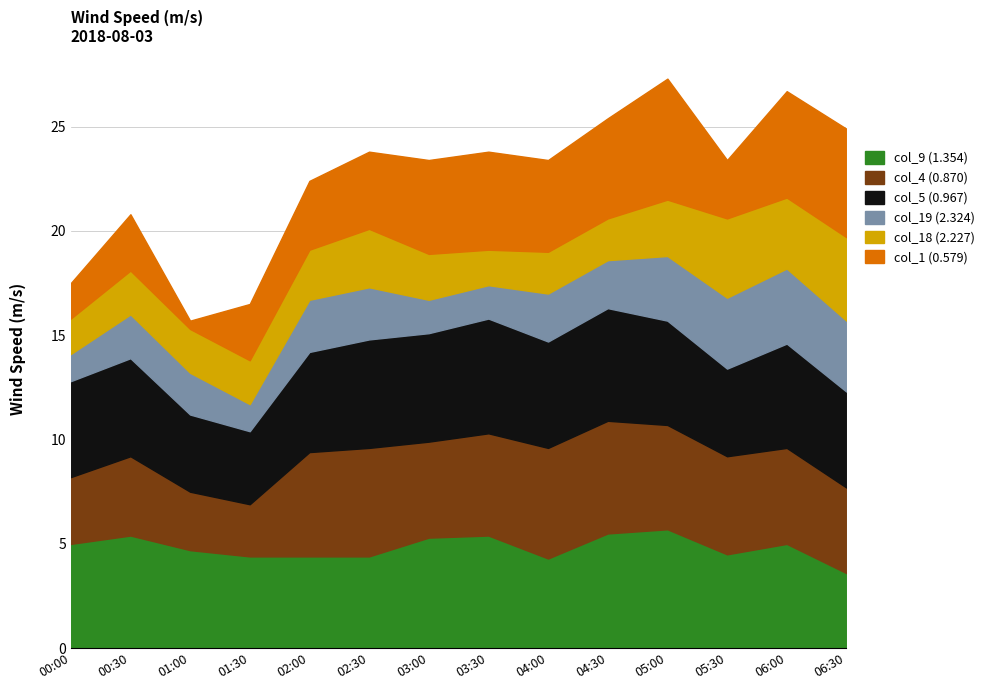

Reading left to right, transcribe all the data shown in this chart.

col_9 (1.354): 00:00=5.0	00:30=5.4	01:00=4.7	01:30=4.4	02:00=4.4	02:30=4.4	03:00=5.3	03:30=5.4	04:00=4.3	04:30=5.5	05:00=5.7	05:30=4.5	06:00=5.0	06:30=3.6
col_4 (0.870): 00:00=3.2	00:30=3.8	01:00=2.8	01:30=2.5	02:00=5.0	02:30=5.2	03:00=4.6	03:30=4.9	04:00=5.3	04:30=5.4	05:00=5.0	05:30=4.7	06:00=4.6	06:30=4.1
col_5 (0.967): 00:00=4.6	00:30=4.7	01:00=3.7	01:30=3.5	02:00=4.8	02:30=5.2	03:00=5.2	03:30=5.5	04:00=5.1	04:30=5.4	05:00=5.0	05:30=4.2	06:00=5.0	06:30=4.6
col_19 (2.324): 00:00=1.3	00:30=2.1	01:00=2.0	01:30=1.3	02:00=2.5	02:30=2.5	03:00=1.6	03:30=1.6	04:00=2.3	04:30=2.3	05:00=3.1	05:30=3.4	06:00=3.6	06:30=3.4
col_18 (2.227): 00:00=1.7	00:30=2.1	01:00=2.1	01:30=2.1	02:00=2.4	02:30=2.8	03:00=2.2	03:30=1.7	04:00=2.0	04:30=2.0	05:00=2.7	05:30=3.8	06:00=3.4	06:30=4.0
col_1 (0.579): 00:00=1.7	00:30=2.7	01:00=0.4	01:30=2.7	02:00=3.3	02:30=3.7	03:00=4.5	03:30=4.7	04:00=4.4	04:30=4.8	05:00=5.8	05:30=2.8	06:00=5.1	06:30=5.2